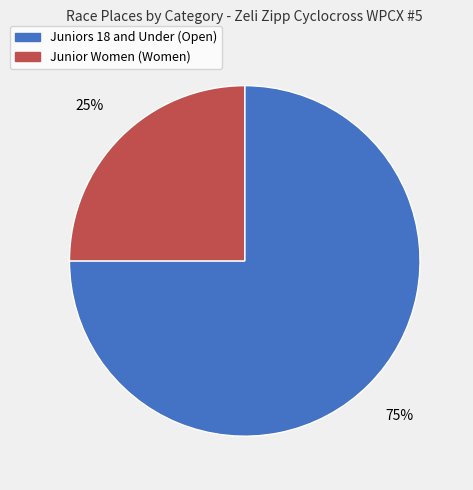

What is the ratio of the value at Junior Women (Women) to the value at Juniors 18 and Under (Open)?

0.3